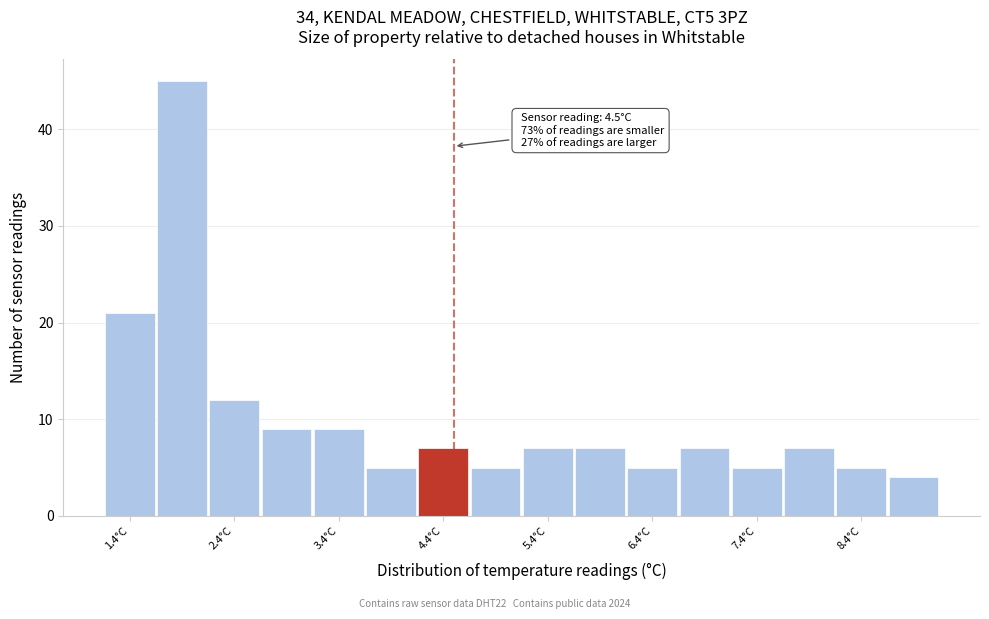

Over which range of the x-axis is the bar tallest?

1.65 to 2.15